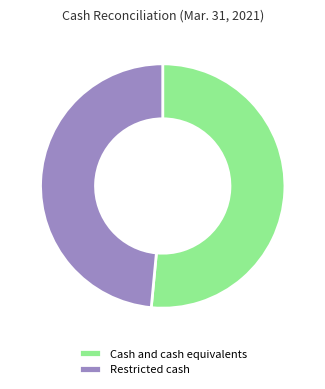

Rank the categories by value from highest to lowest.

Cash and cash equivalents, Restricted cash